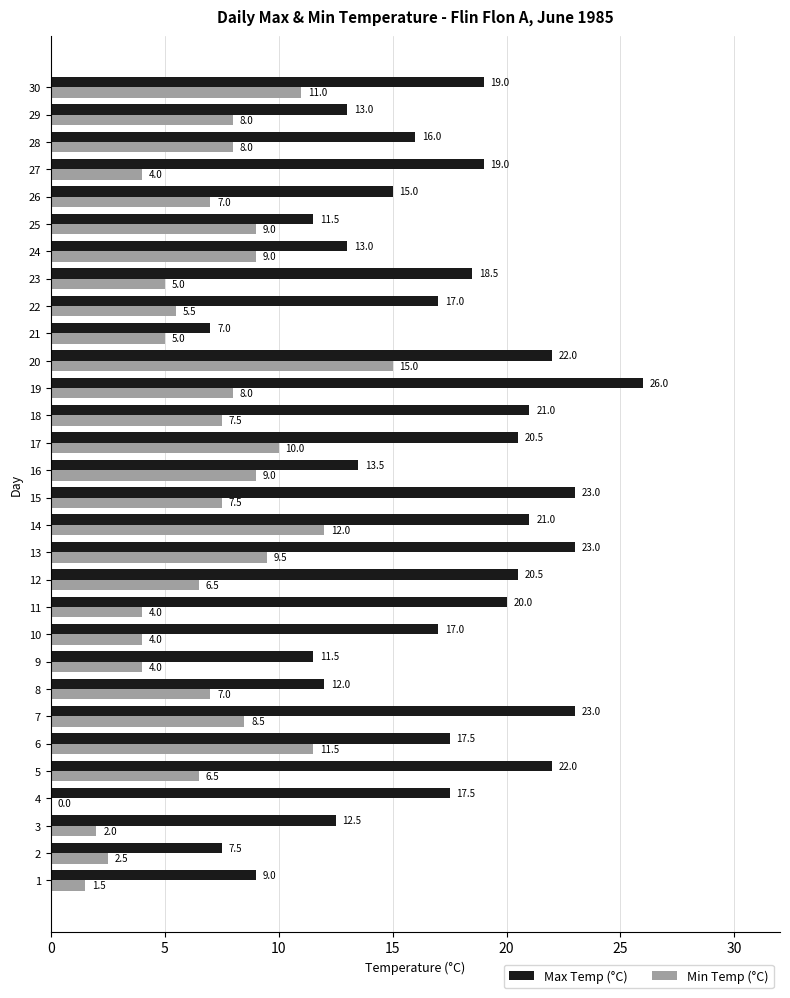

Is it true that Min Temp (°C) equals 9.0 at 24?

True